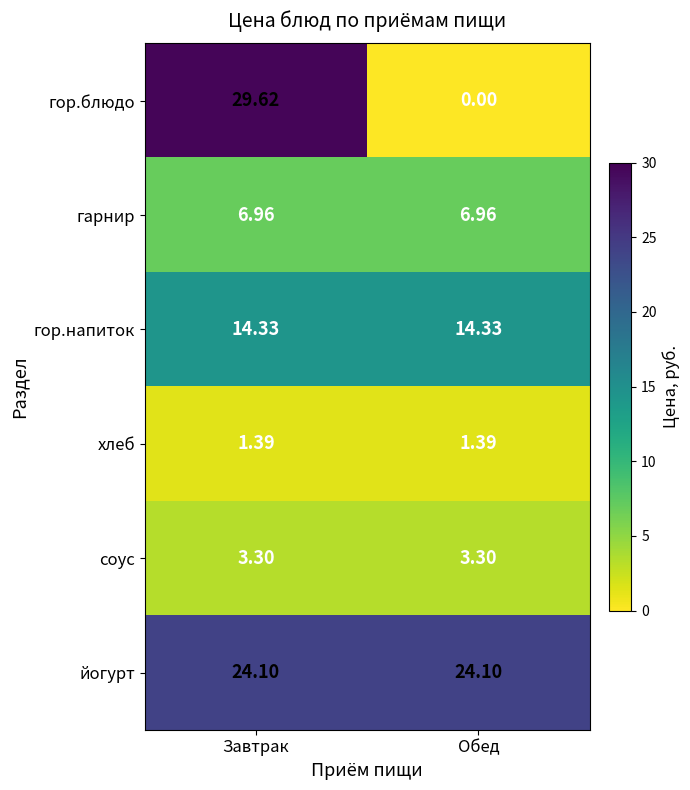

Between Завтрак and Обед, which series saw the biggest shift?

гор.блюдо